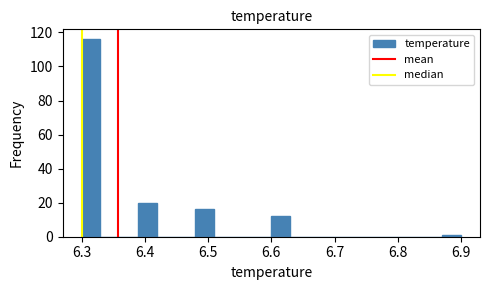

Read against the x-axis, roughly where is the centre of the tallest bar?

6.32